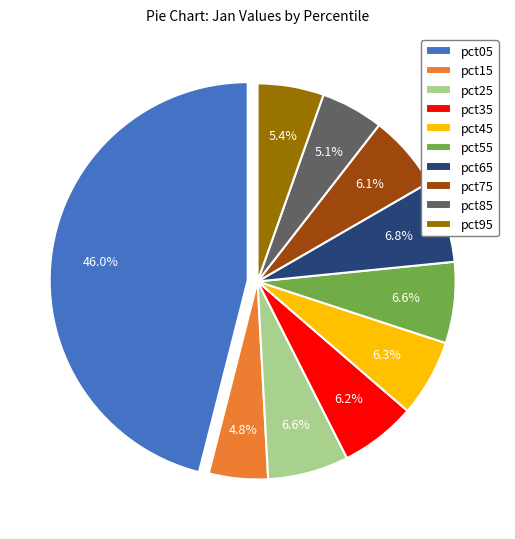

Which category has the biggest portion of the pie?

pct05